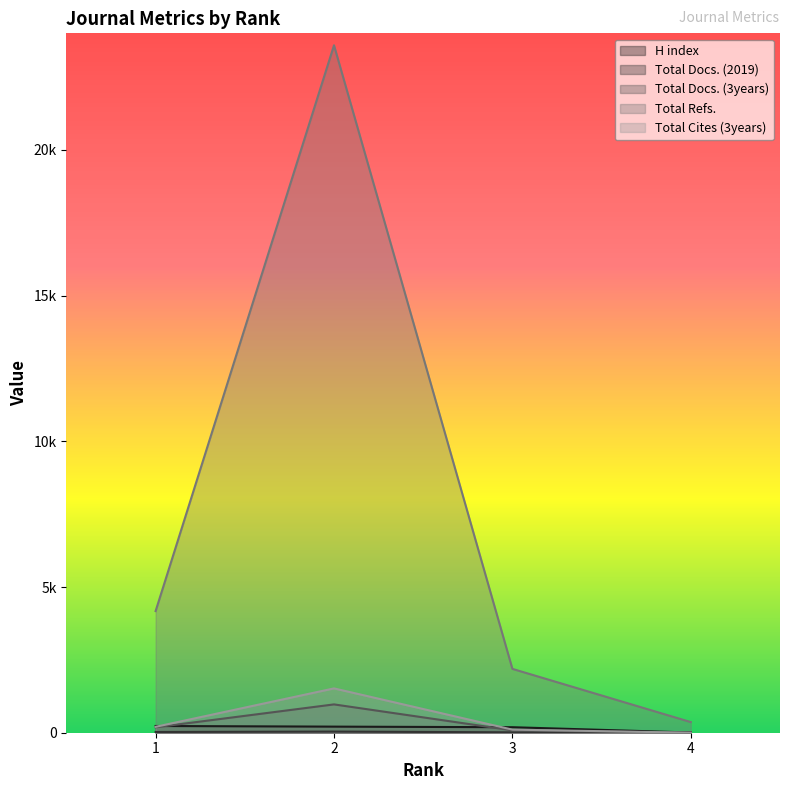

Reading left to right, extract all data points from this chart.

H index: 1=231	2=209	3=189	4=7
Total Docs. (2019): 1=25	2=39	3=14	4=12
Total Docs. (3years): 1=186	2=972	3=81	4=0
Total Refs.: 1=4174	2=23590	3=2191	4=365
Total Cites (3years): 1=203	2=1521	3=106	4=0